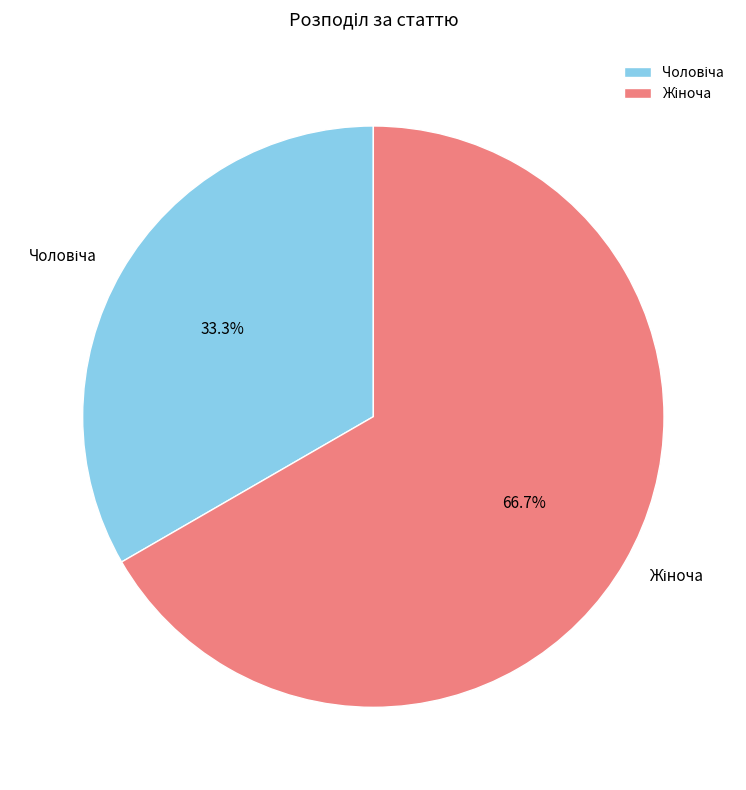

Is there a majority slice in this chart?

Yes